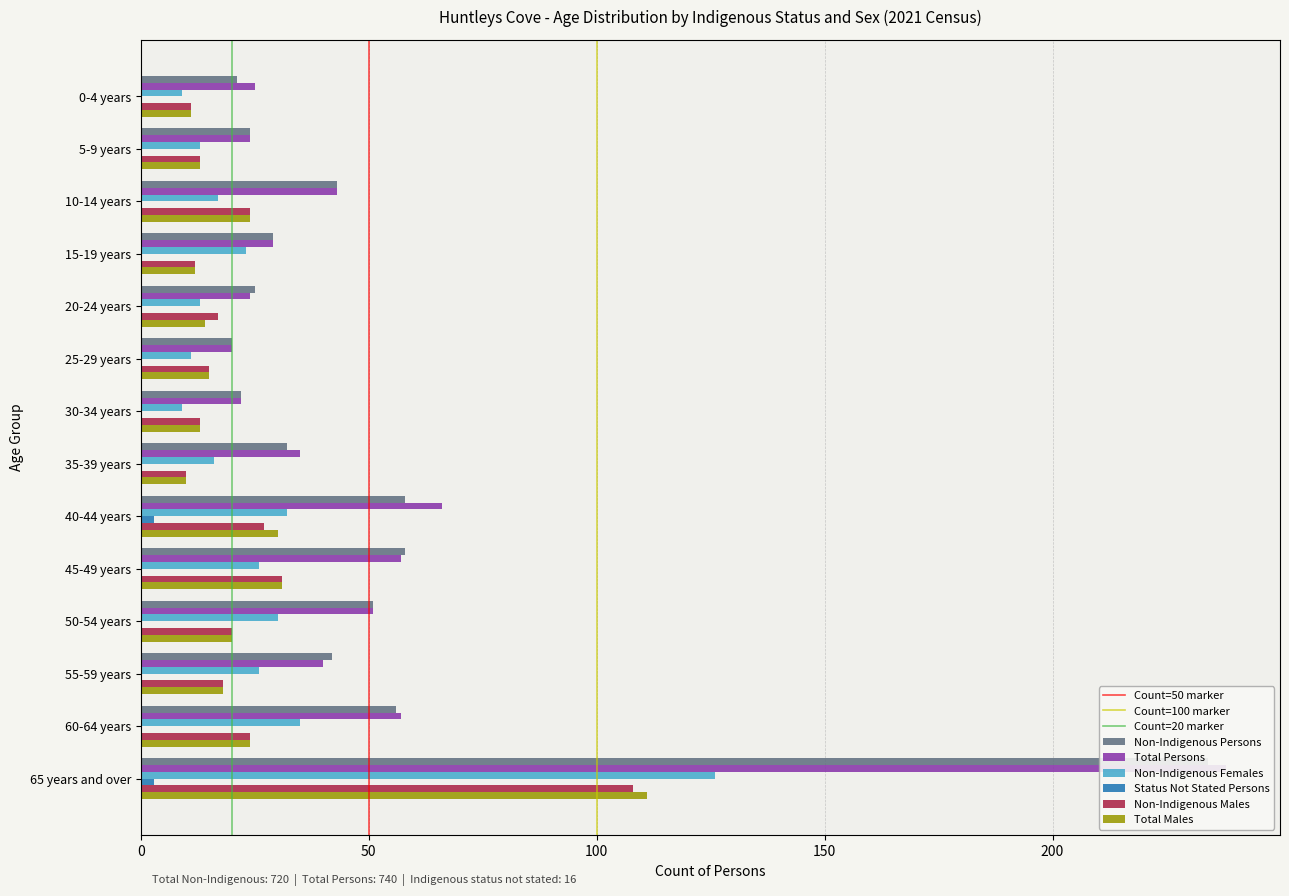

Which has a higher value, 50-54 years or 20-24 years?

50-54 years